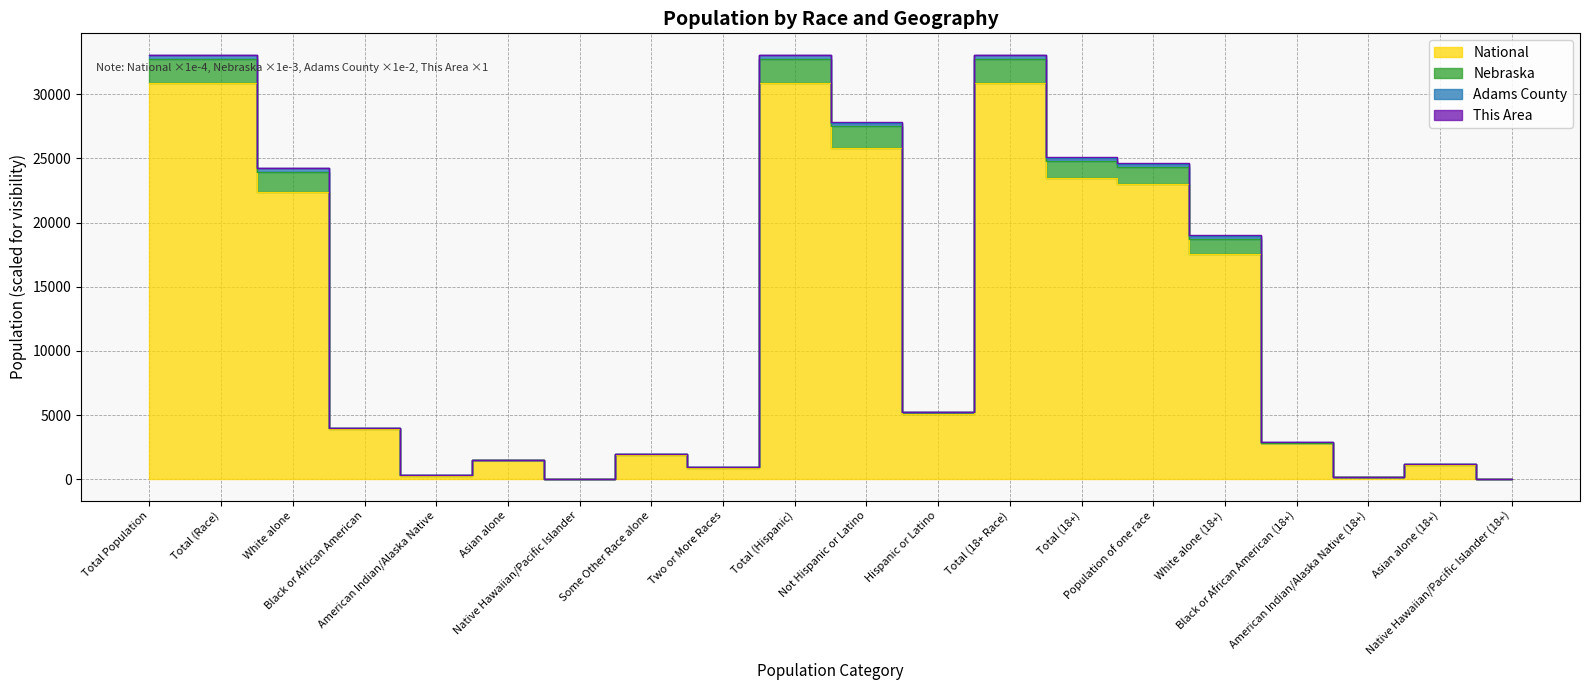

What is the approximate value of Nebraska at Asian alone (18+)?

1168.9